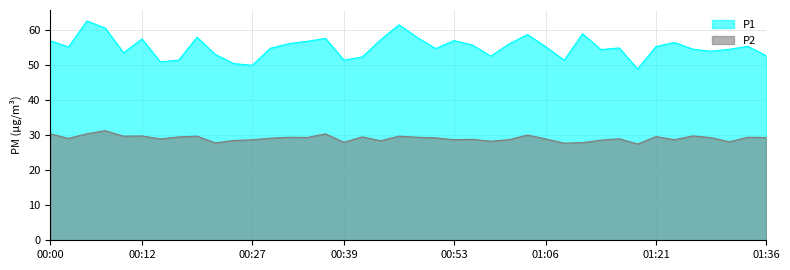

Reading left to right, extract all data points from this chart.

P1: 56.9	55.1	62.6	60.5	53.5	57.4	50.9	51.4	57.9	53.0	50.4	49.9	54.8	56.1	56.8	57.6	51.4	52.3	57.2	61.5	57.8	54.7	57.0	55.7	52.5	56.0	58.7	55.2	51.4	58.9	54.4	54.9	48.9	55.3	56.4	54.5	53.9	54.5	55.3	52.7
P2: 30.4	29.1	30.4	31.3	29.7	29.8	28.9	29.5	29.7	27.8	28.5	28.7	29.1	29.4	29.3	30.4	28.0	29.5	28.4	29.7	29.4	29.2	28.7	28.8	28.3	28.7	30.0	28.9	27.7	27.9	28.6	29.0	27.5	29.6	28.7	29.8	29.3	28.1	29.4	29.3